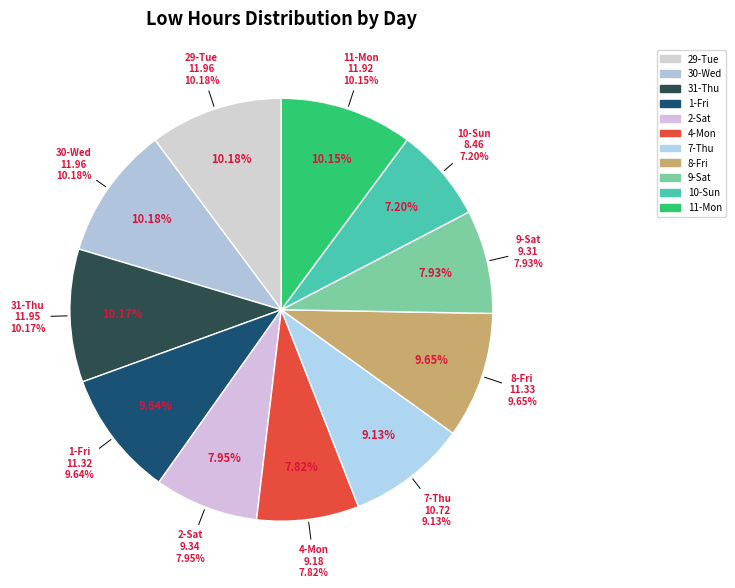

What portion of the pie excludes 11-Mon?

89.9%